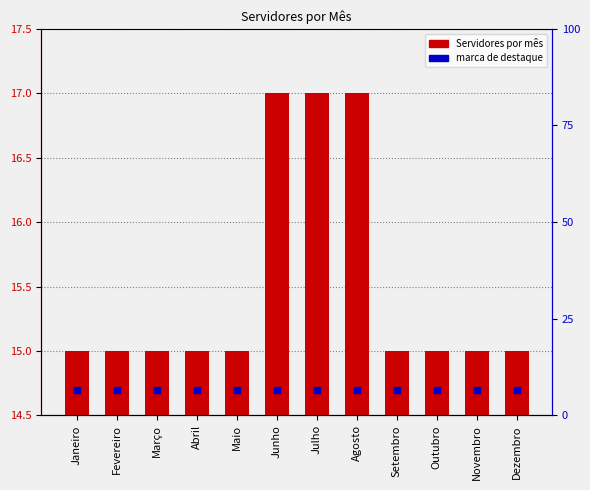

How many categories are shown in the chart?

12